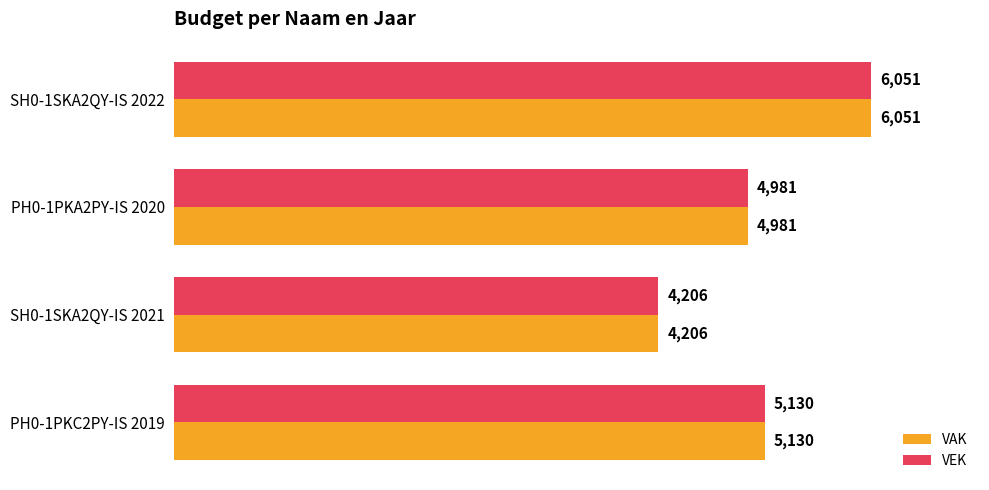

What is the average value of the VAK series?

5092